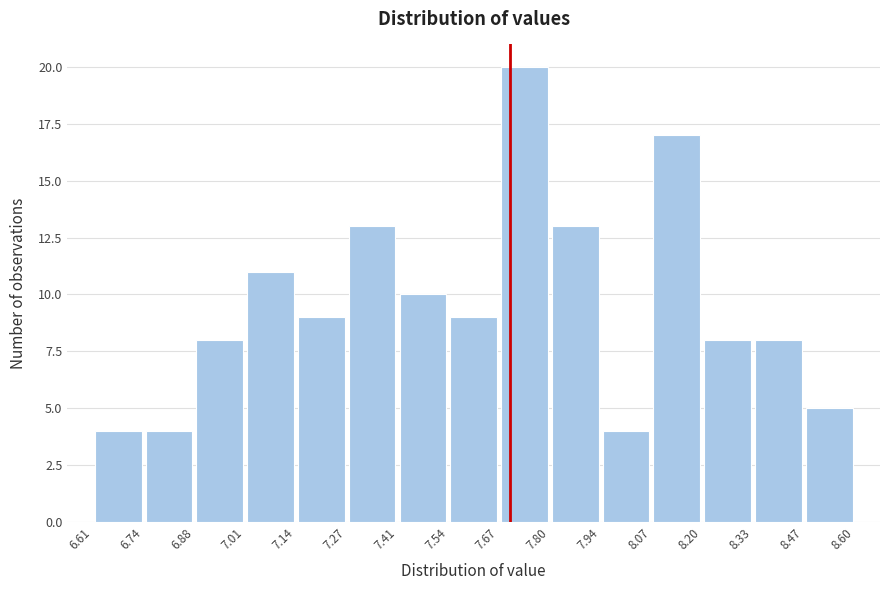

Over which range of the x-axis is the bar tallest?

7.67 to 7.80